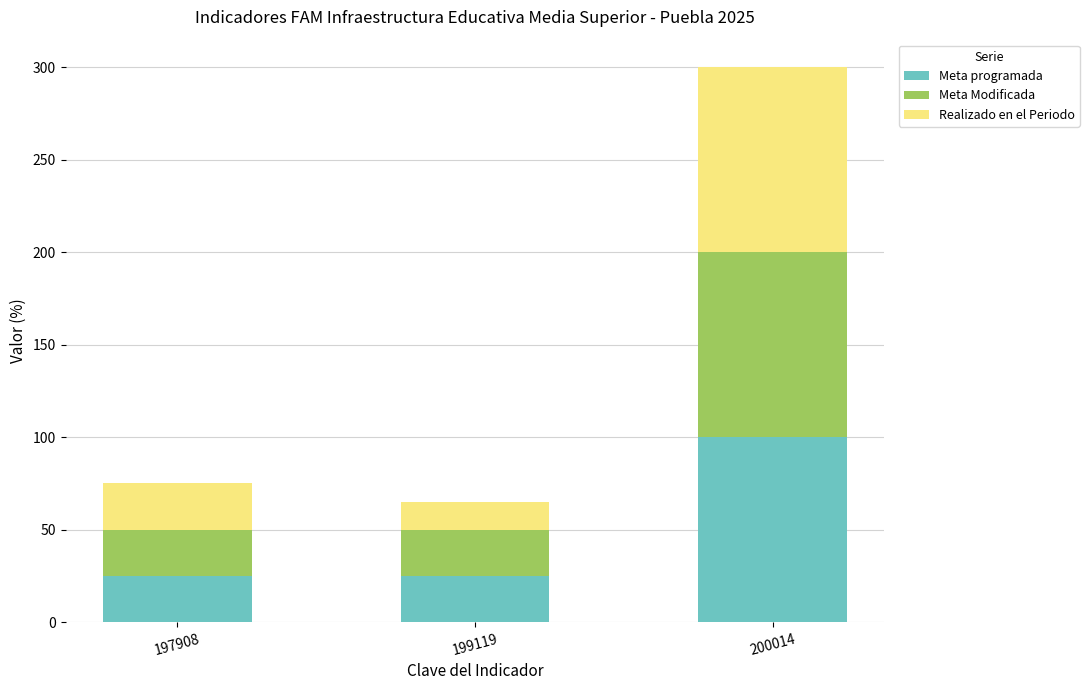

What is the sum of all Meta programada values?

150.0